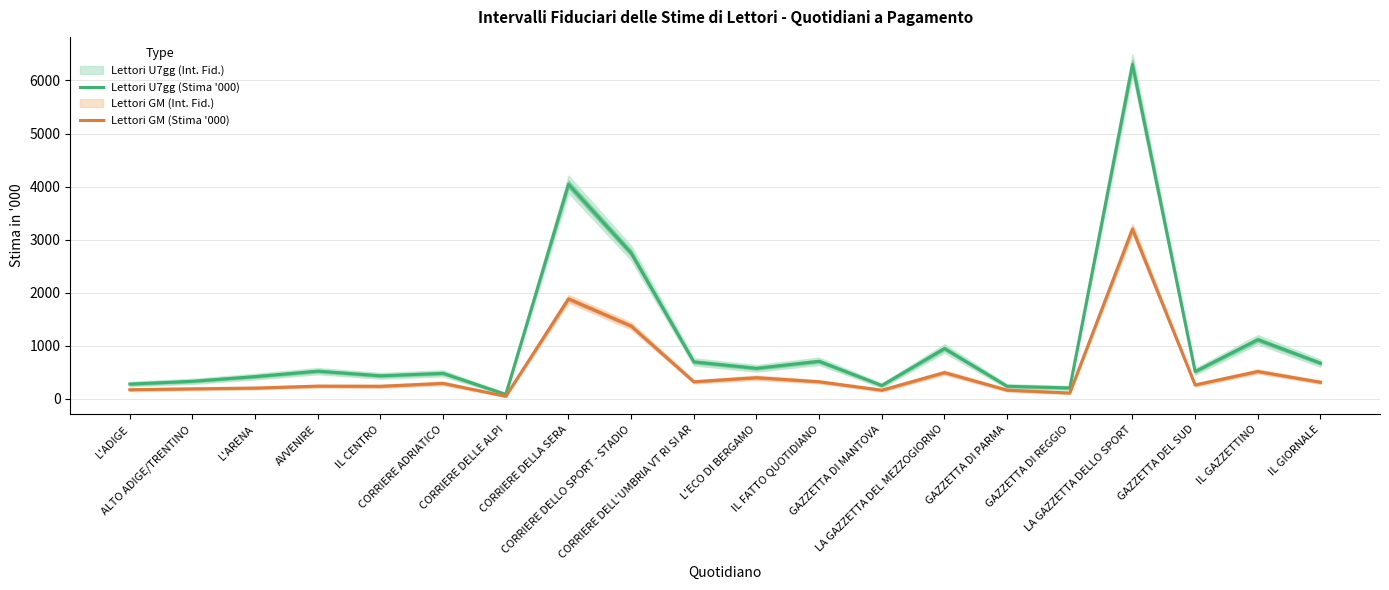

At which category is the sum across all series the highest?

LA GAZZETTA DELLO SPORT